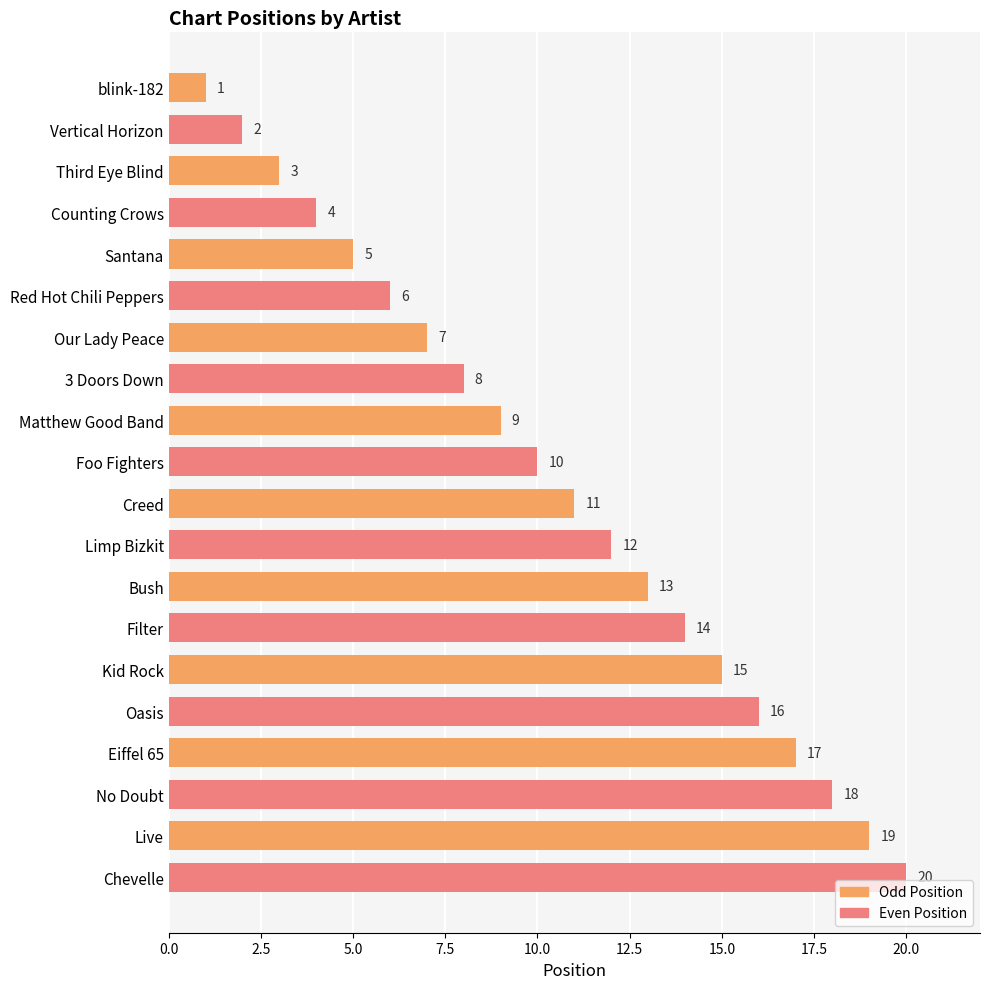

At which label is the value closest to 10?

Foo Fighters